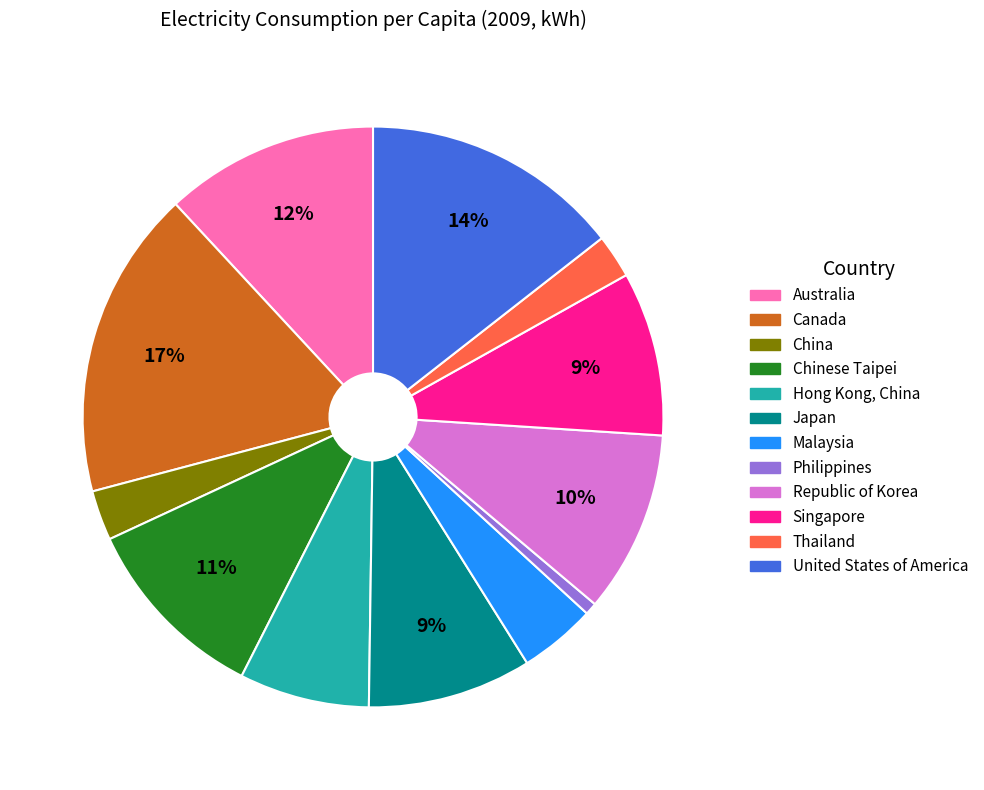

Does any single category account for the majority?

No